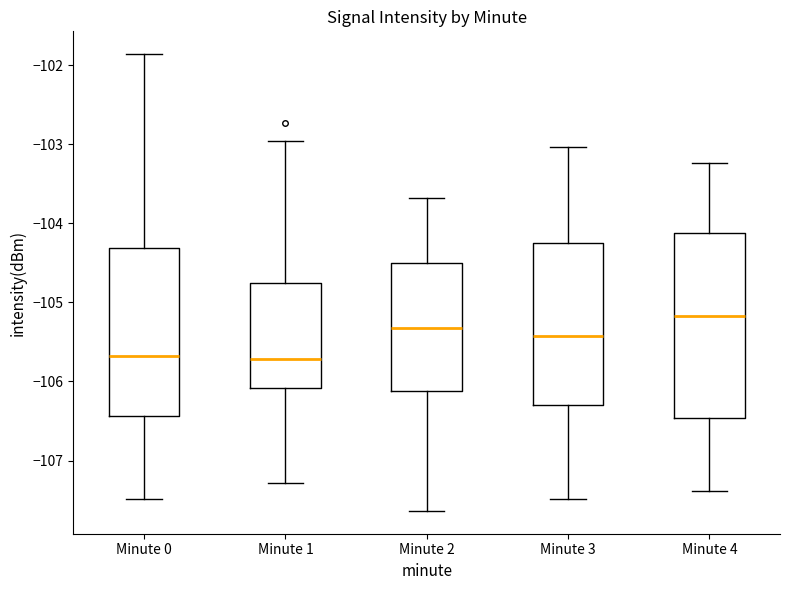

Reading left to right, transcribe this box plot: for each box, give where its median line is, the range the box spans, and where its two whiskers end, as read against the y-axis. The values are not printed on the chart, so give them approximately, as read against the axis.

Minute 0: median -105.7, box -106.4 to -104.3, whiskers -107.5 to -101.9
Minute 1: median -105.7, box -106.1 to -104.8, whiskers -107.3 to -103.0
Minute 2: median -105.3, box -106.1 to -104.5, whiskers -107.6 to -103.7
Minute 3: median -105.4, box -106.3 to -104.3, whiskers -107.5 to -103.0
Minute 4: median -105.2, box -106.5 to -104.1, whiskers -107.4 to -103.2